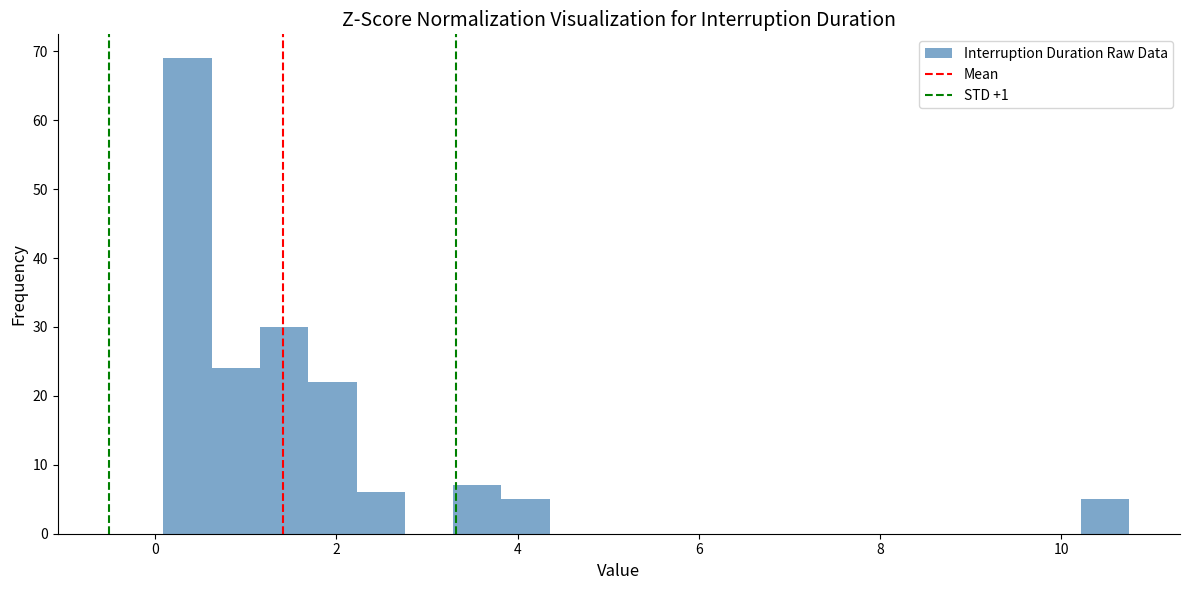

Read against the x-axis, roughly where is the centre of the tallest bar?

0.4